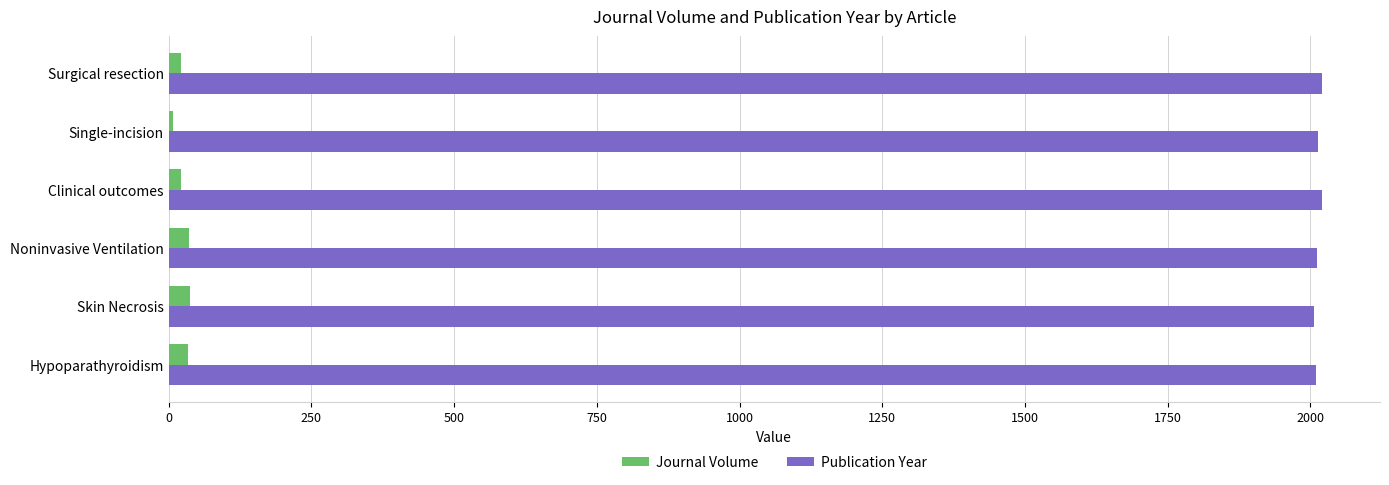

Is the value of Journal Volume at Noninvasive Ventilation greater than the value of Publication Year at Surgical resection?

No